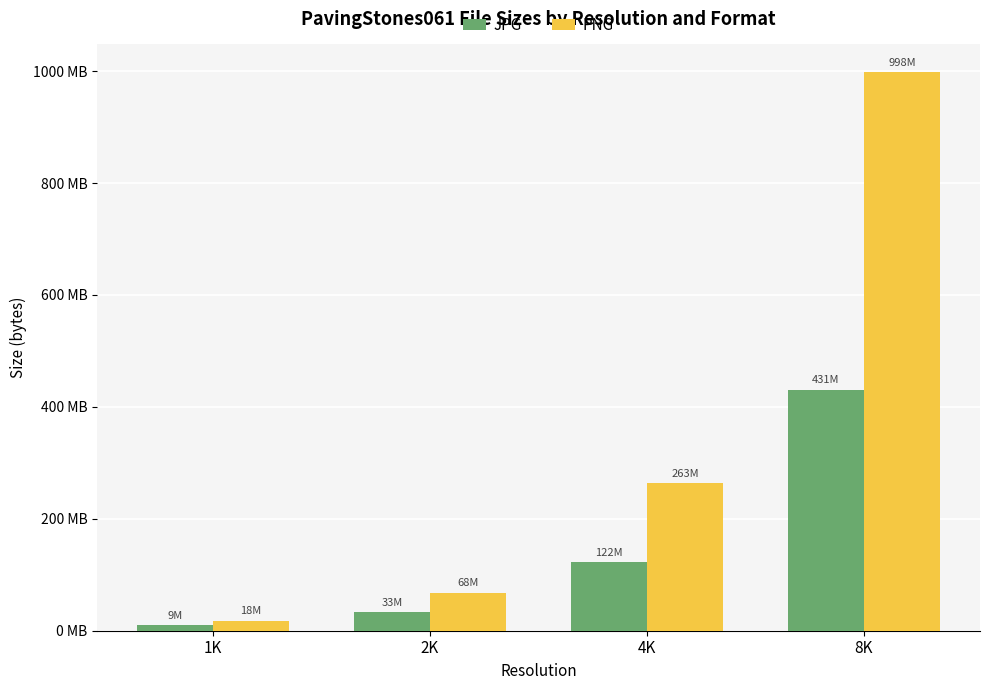

Are the bars horizontal?

No